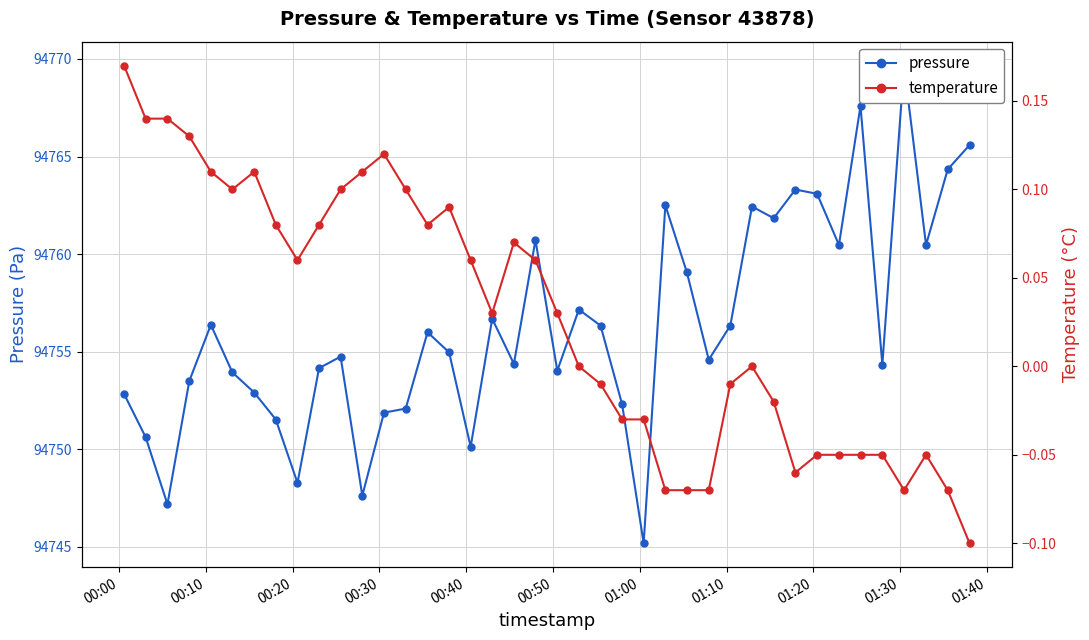

True or false: temperature and pressure intersect in this chart.

False